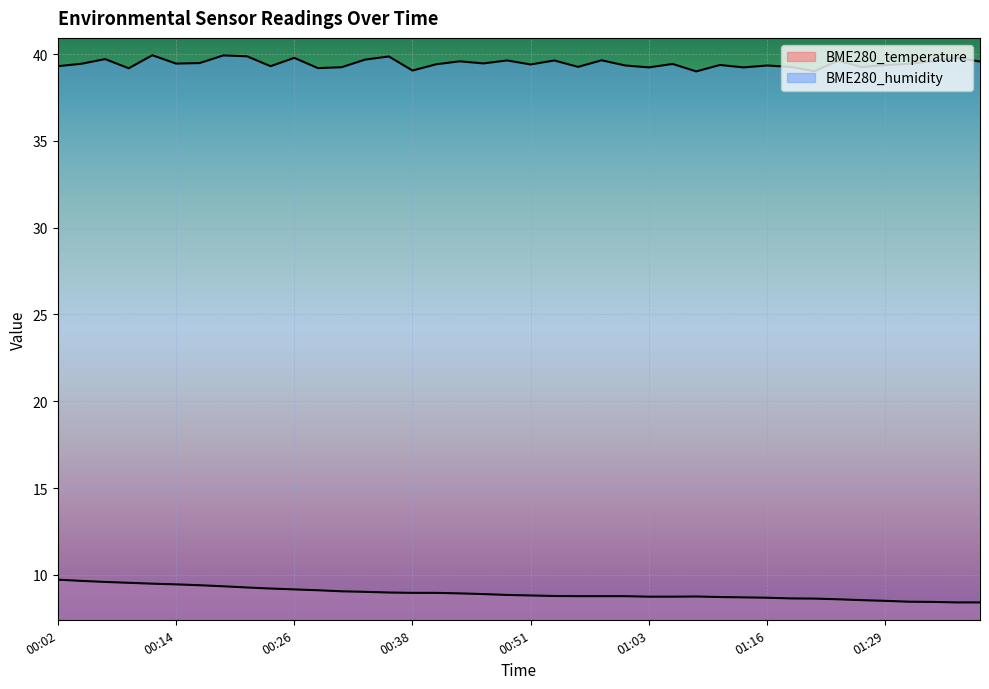

What is the label of the 29th point from the left?

01:11